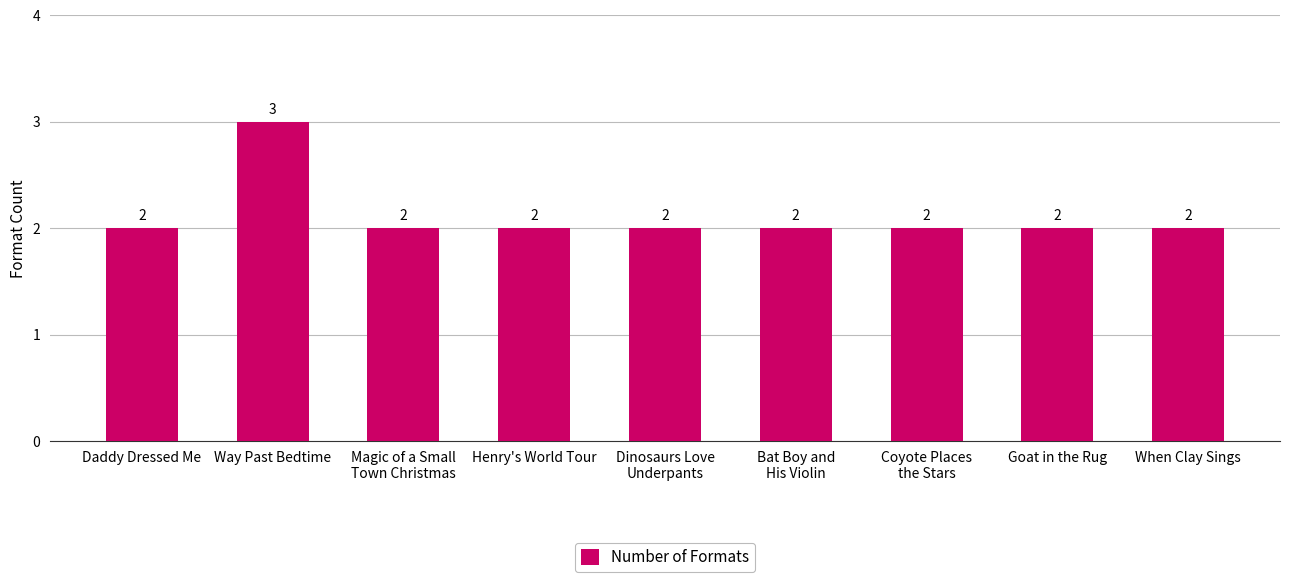

Which label corresponds to the largest value in the chart?

Way Past Bedtime